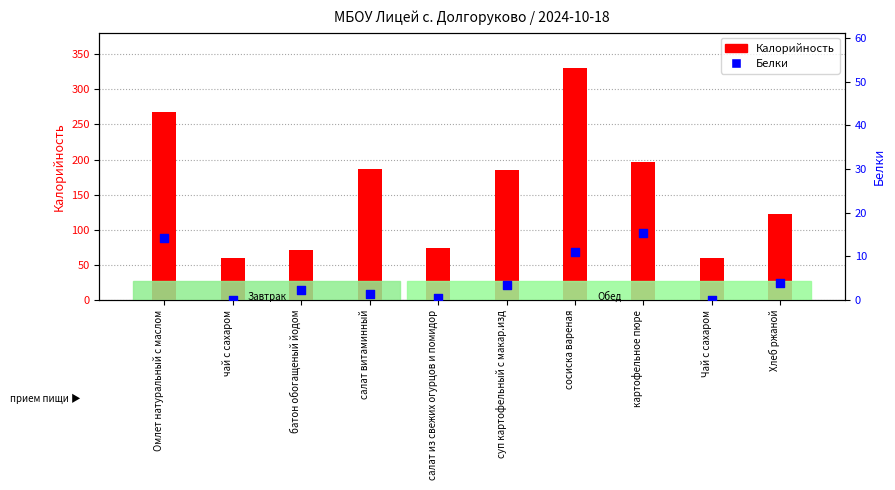

Is the value of Белки at батон обогащеный йодом greater than the value of Калорийность at Чай с сахаром?

No